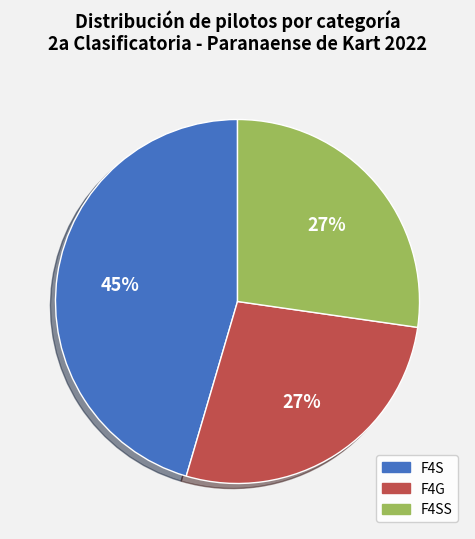

To the nearest percent, what is the difference between the largest and smallest slice percentages?

18%